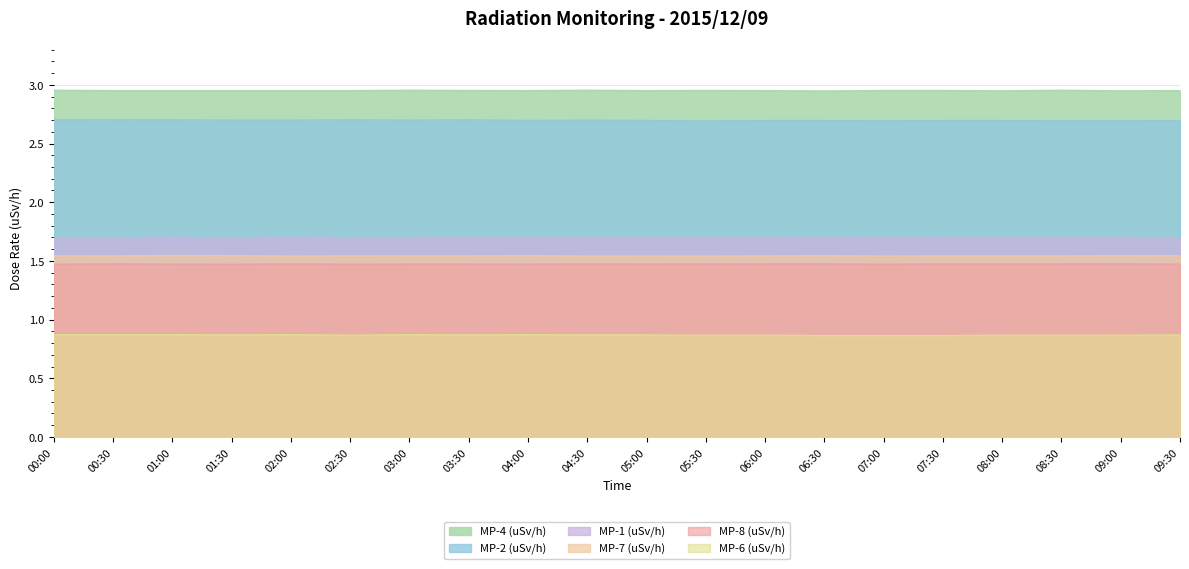

Reading right to left, transcribe all the data shown in this chart.

MP-6 (uSv/h): 09:30=0.9	09:00=0.9	08:30=0.9	08:00=0.9	07:30=0.9	07:00=0.9	06:30=0.9	06:00=0.9	05:30=0.9	05:00=0.9	04:30=0.9	04:00=0.9	03:30=0.9	03:00=0.9	02:30=0.9	02:00=0.9	01:30=0.9	01:00=0.9	00:30=0.9	00:00=0.9
MP-8 (uSv/h): 09:30=1.5	09:00=1.5	08:30=1.5	08:00=1.5	07:30=1.5	07:00=1.5	06:30=1.5	06:00=1.5	05:30=1.5	05:00=1.5	04:30=1.5	04:00=1.5	03:30=1.5	03:00=1.5	02:30=1.5	02:00=1.5	01:30=1.5	01:00=1.5	00:30=1.5	00:00=1.5
MP-7 (uSv/h): 09:30=1.5	09:00=1.5	08:30=1.5	08:00=1.5	07:30=1.5	07:00=1.5	06:30=1.5	06:00=1.5	05:30=1.5	05:00=1.5	04:30=1.5	04:00=1.5	03:30=1.5	03:00=1.5	02:30=1.5	02:00=1.5	01:30=1.5	01:00=1.5	00:30=1.5	00:00=1.5
MP-1 (uSv/h): 09:30=1.7	09:00=1.7	08:30=1.7	08:00=1.7	07:30=1.7	07:00=1.7	06:30=1.7	06:00=1.7	05:30=1.7	05:00=1.7	04:30=1.7	04:00=1.7	03:30=1.7	03:00=1.7	02:30=1.7	02:00=1.7	01:30=1.7	01:00=1.7	00:30=1.7	00:00=1.7
MP-2 (uSv/h): 09:30=2.7	09:00=2.7	08:30=2.7	08:00=2.7	07:30=2.7	07:00=2.7	06:30=2.7	06:00=2.7	05:30=2.7	05:00=2.7	04:30=2.7	04:00=2.7	03:30=2.7	03:00=2.7	02:30=2.7	02:00=2.7	01:30=2.7	01:00=2.7	00:30=2.7	00:00=2.7
MP-4 (uSv/h): 09:30=3.0	09:00=3.0	08:30=3.0	08:00=3.0	07:30=3.0	07:00=3.0	06:30=2.9	06:00=3.0	05:30=3.0	05:00=3.0	04:30=3.0	04:00=3.0	03:30=3.0	03:00=3.0	02:30=3.0	02:00=3.0	01:30=3.0	01:00=3.0	00:30=3.0	00:00=3.0